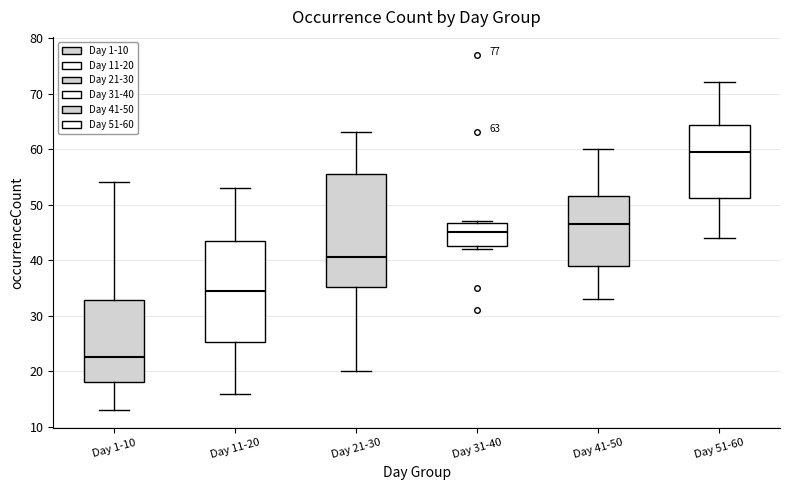

Comparing the boxes themselves (not the whiskers), which one is the tallest?

Day 21-30